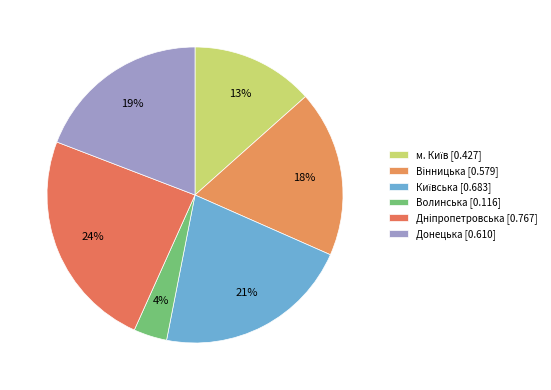

True or false: Днiпропетровська accounts for 24% of the total.

True